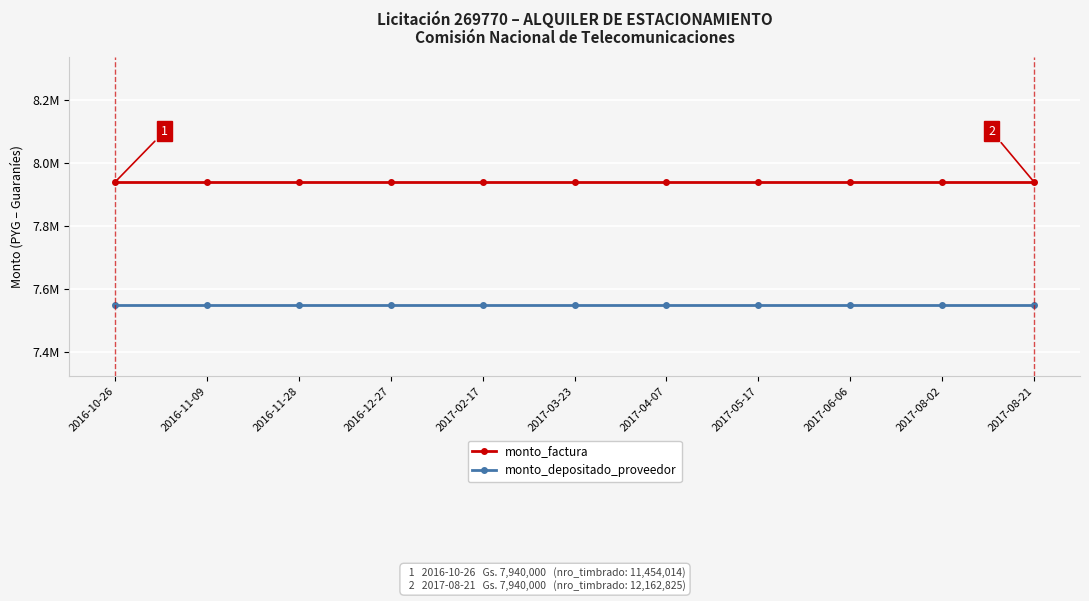

The value of monto_depositado_proveedor at 2016-10-26 is 7550796. True or false?

True